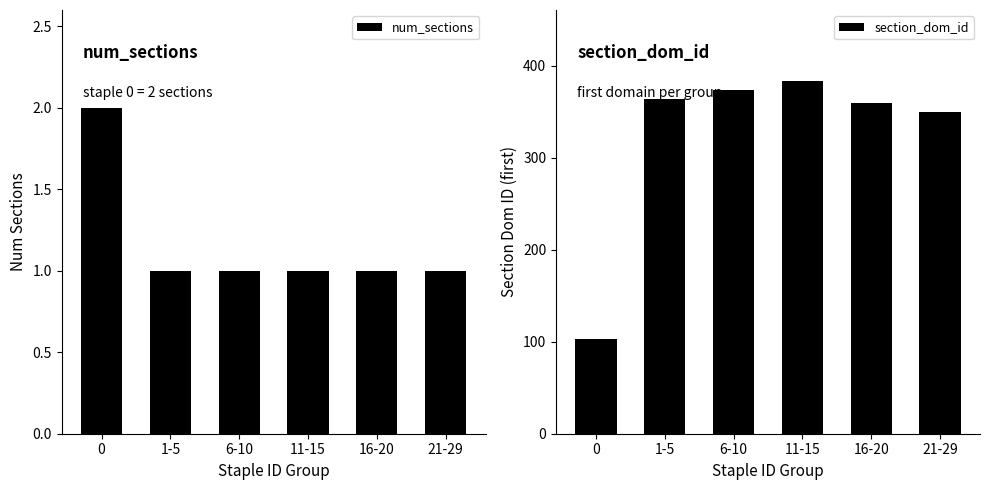

Does the chart contain any negative values?

No